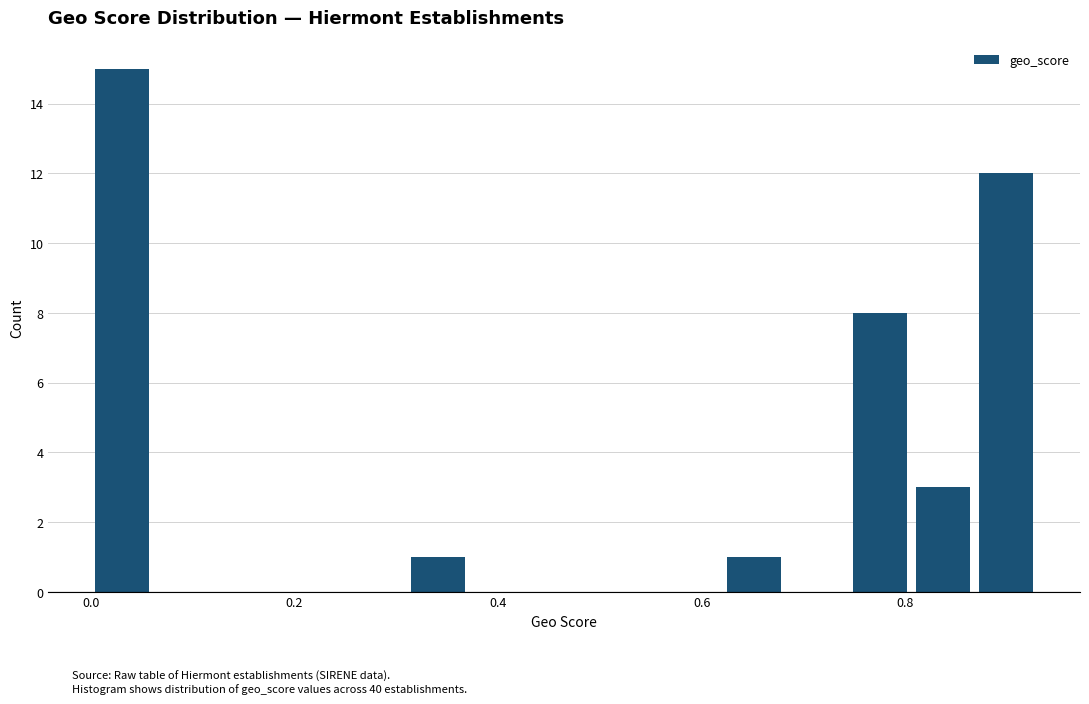

Around what value on the x-axis is the tallest bar? Give the approximate position of its centre, as read against the axis.

0.04